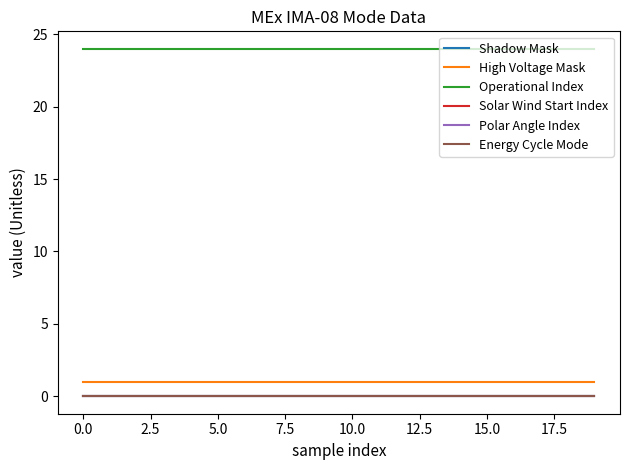

Does the chart display data point markers on the line(s)?

No